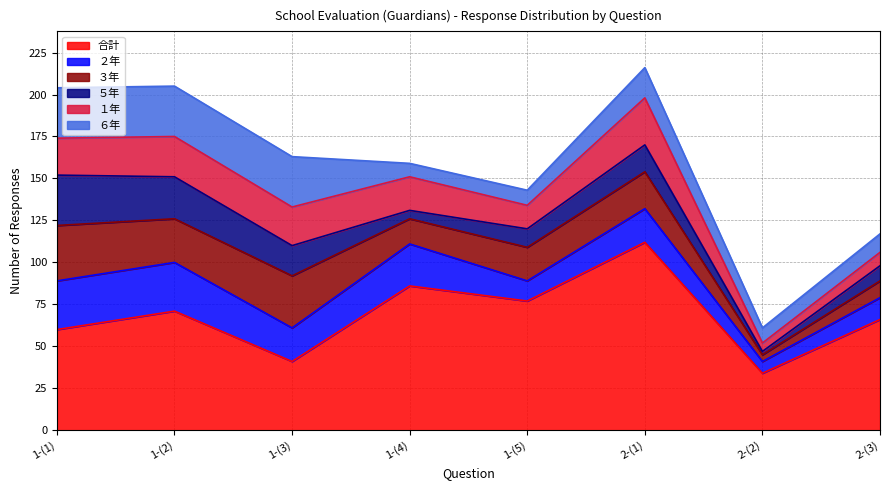

How many times do ３年 and ２年 cross each other?

5